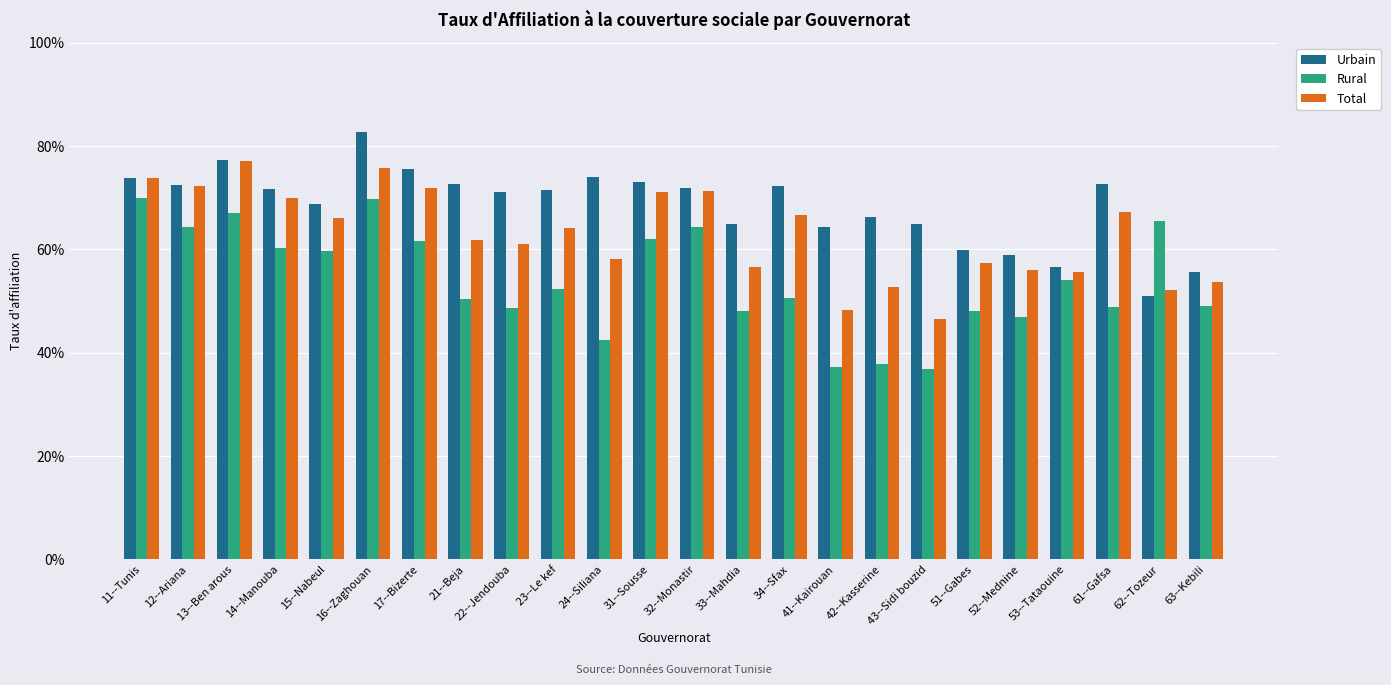

Is the value of Urbain at 22--Jendouba greater than the value of Rural at 63--Kebili?

Yes